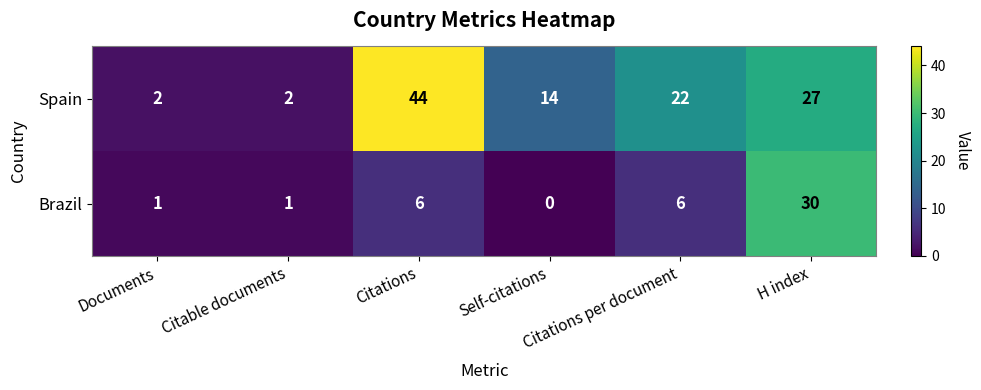

Rank the series by their average value, from lowest to highest.

Brazil, Spain